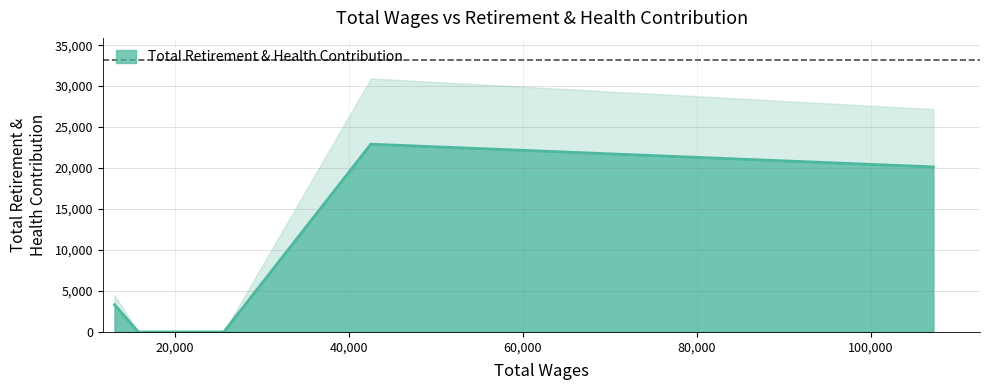

Which has a higher value, 107208.0 or 13064.0?

107208.0